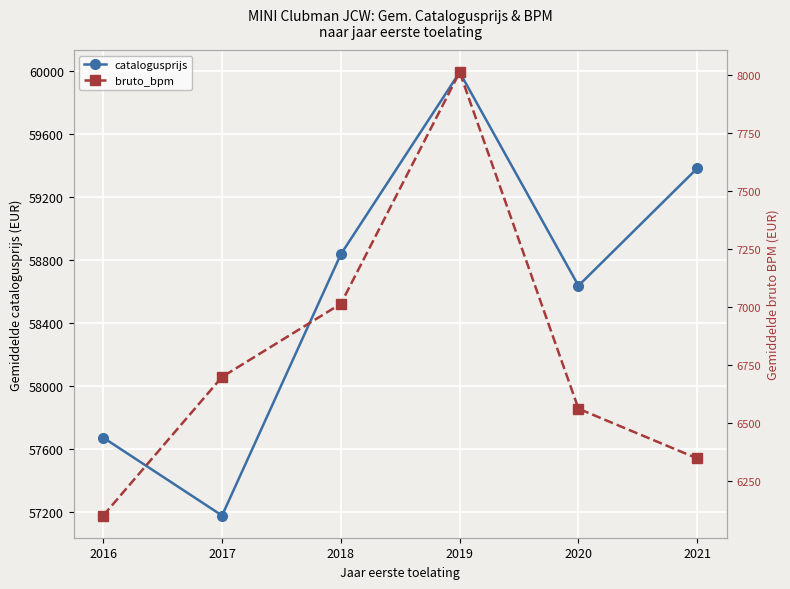

What is the lowest value of the bruto_bpm series?

6103